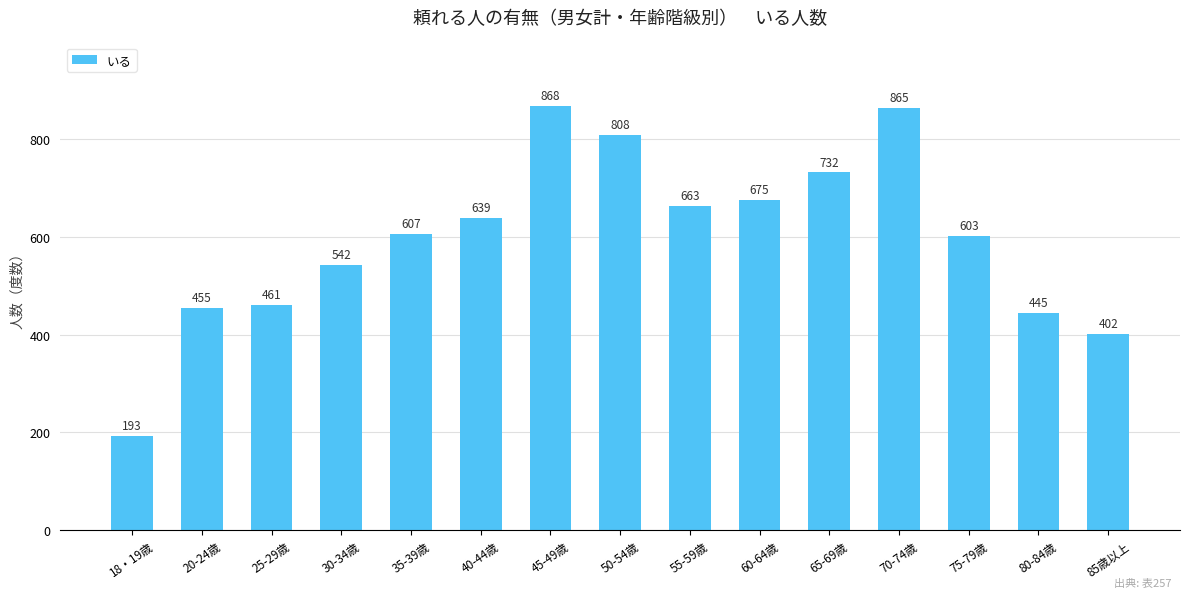

What is the label of the 7th bar from the right?

55-59歳